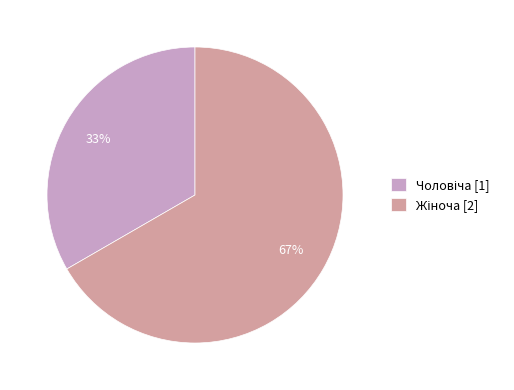

To the nearest percent, what is the average slice percentage?

50%